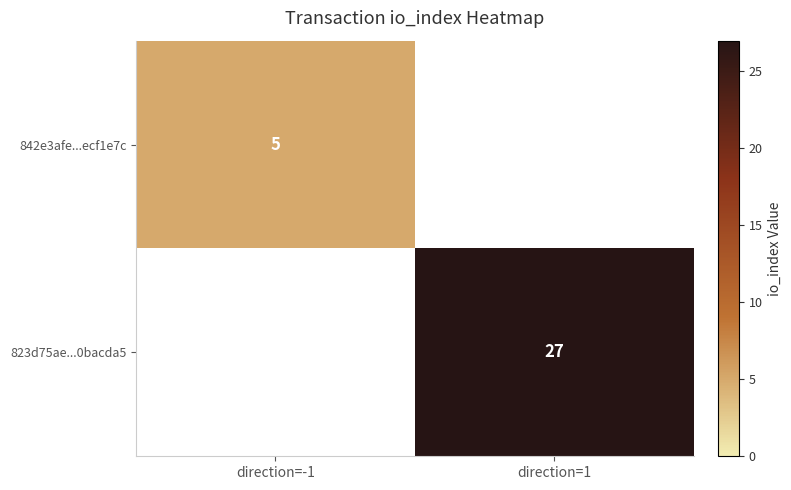

True or false: 842e3afe...ecf1e7c has a value of 8.2 at direction=-1.

False